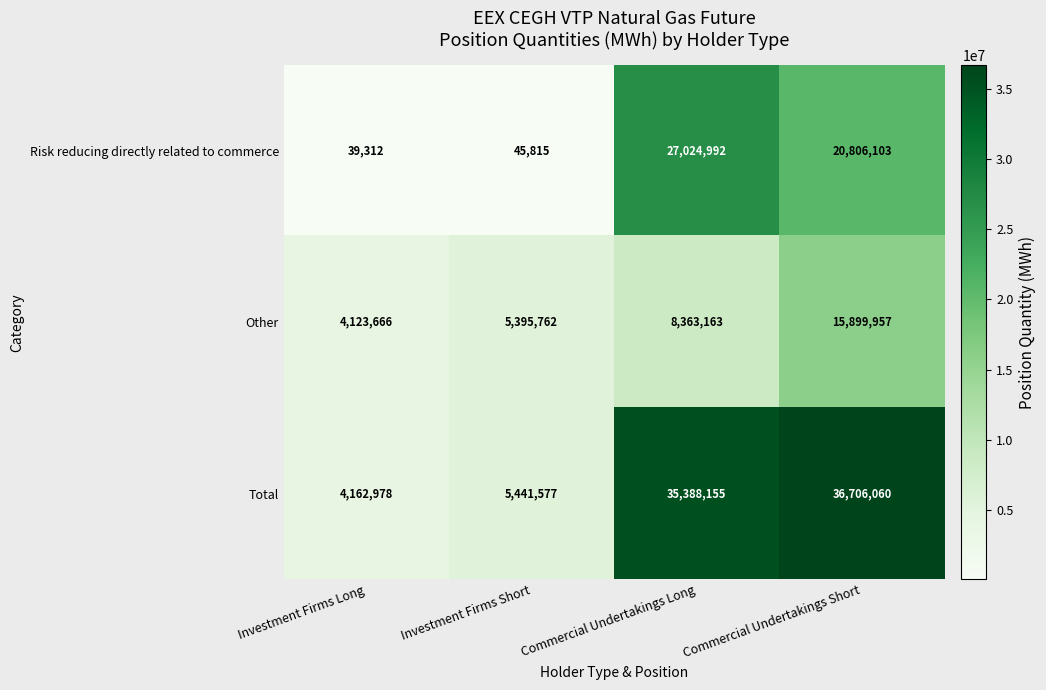

Reading left to right, list all the values displayed in this chart.

Risk reducing directly related to commerce: 39312	45815	27024992	20806103
Other: 4123666	5395762	8363163	15899957
Total: 4162978	5441577	35388155	36706060